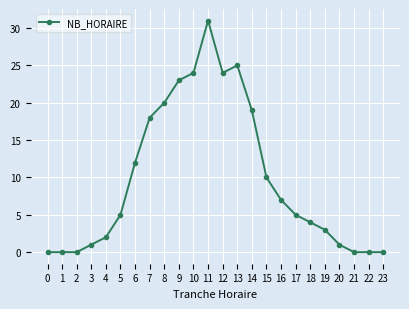

How many series are shown in this chart?

1